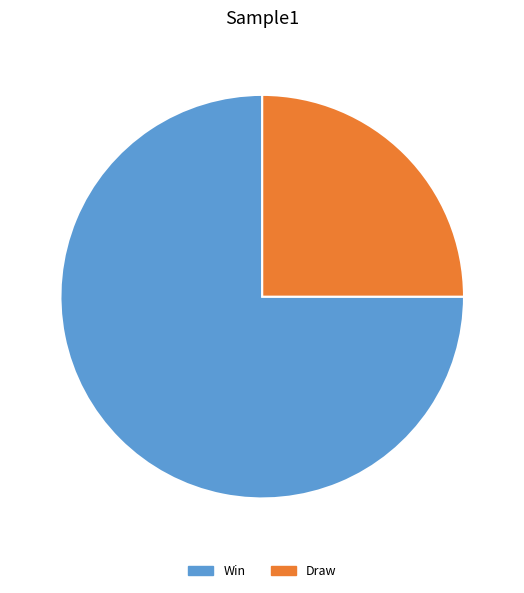

Is the sum of Draw and Win greater than half?

Yes